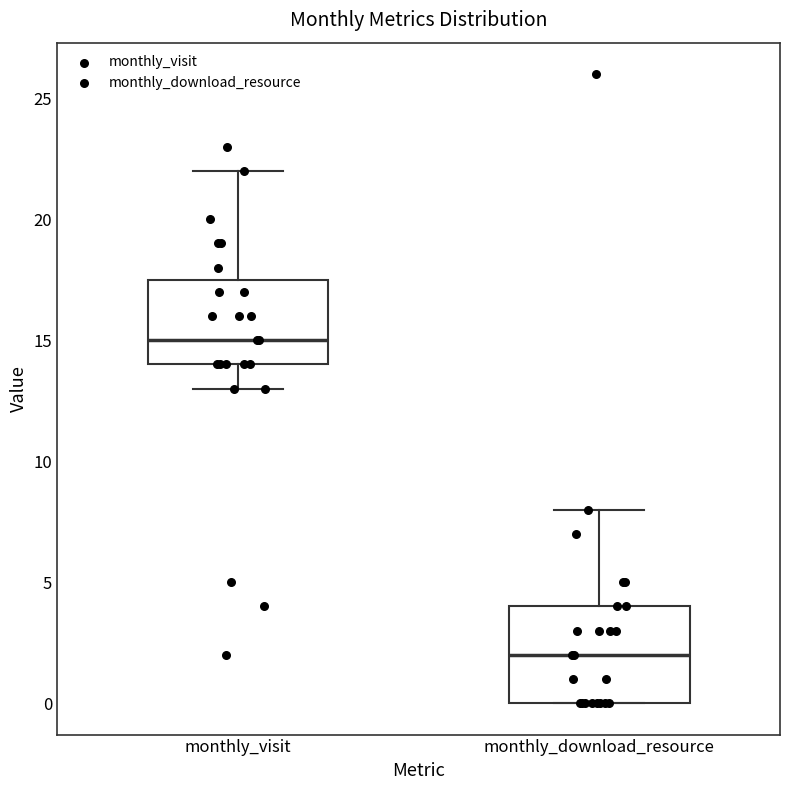

Reading left to right, transcribe this box plot: for each box, give where its median line is, the range the box spans, and where its two whiskers end, as read against the y-axis. The values are not printed on the chart, so give them approximately, as read against the axis.

monthly_visit: median 15.0, box 14.0 to 17.5, whiskers 13.0 to 22.0
monthly_download_resource: median 2.0, box 0.0 to 4.0, whiskers 0.0 to 8.0